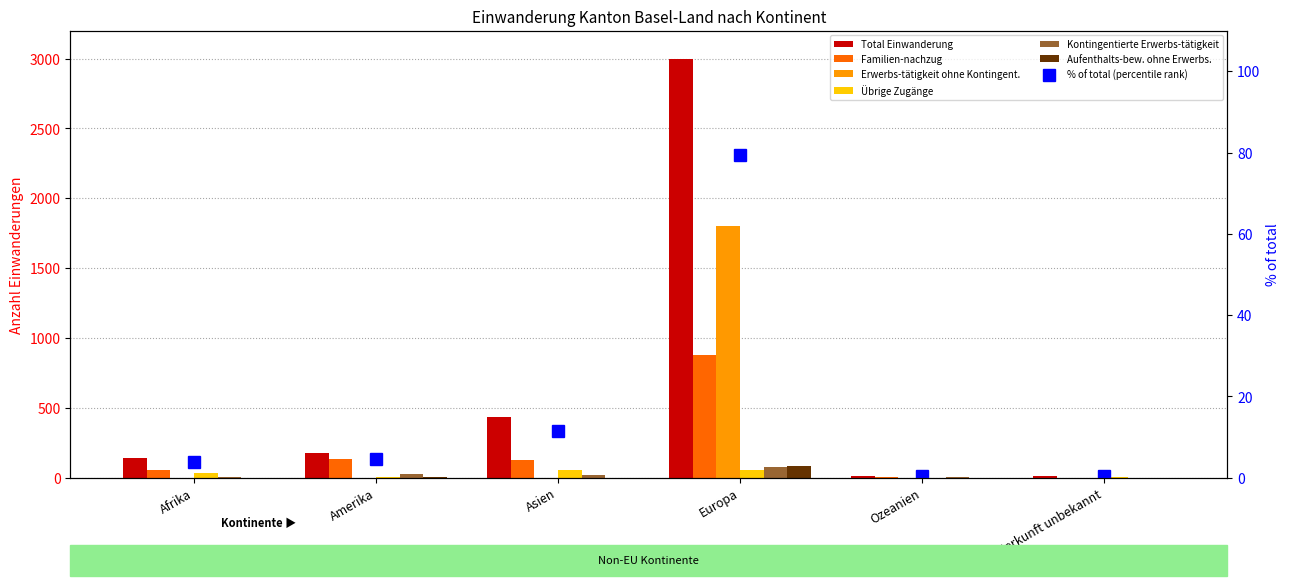

Reading left to right, what are all the values shown in this chart?

Total Einwanderung: 143	175	437	2997	11	13
Familien-nachzug: 55	135	128	881	8	1
Erwerbs-tätigkeit ohne Kontingent.: 0	1	0	1802	0	0
Übrige Zugänge: 36	8	55	56	1	6
Kontingentierte Erwerbs-tätigkeit: 4	26	19	74	2	0
Aufenthalts-bew. ohne Erwerbs.: 1	3	1	87	0	0